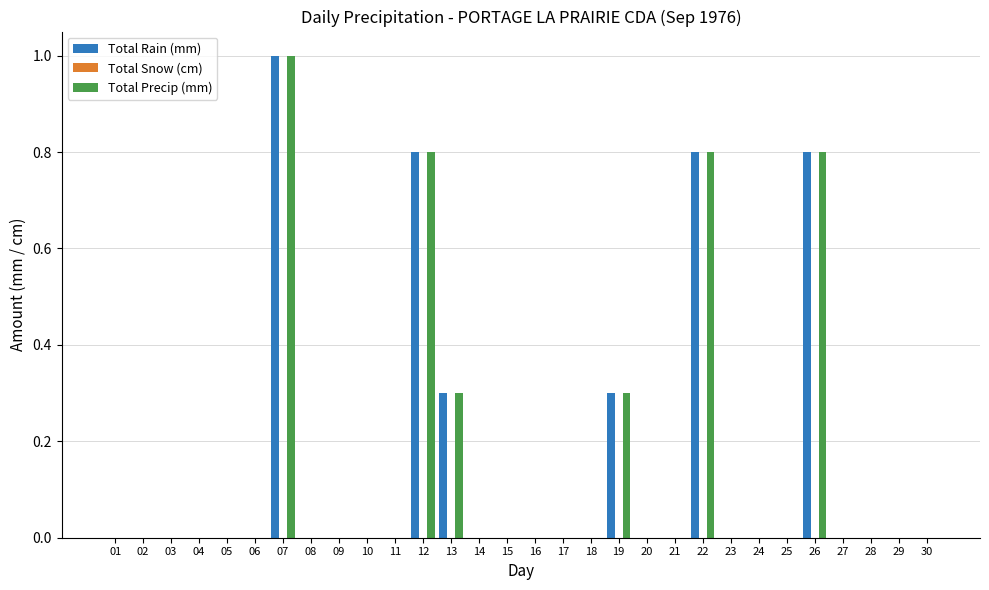

Does the chart contain stacked bars?

No